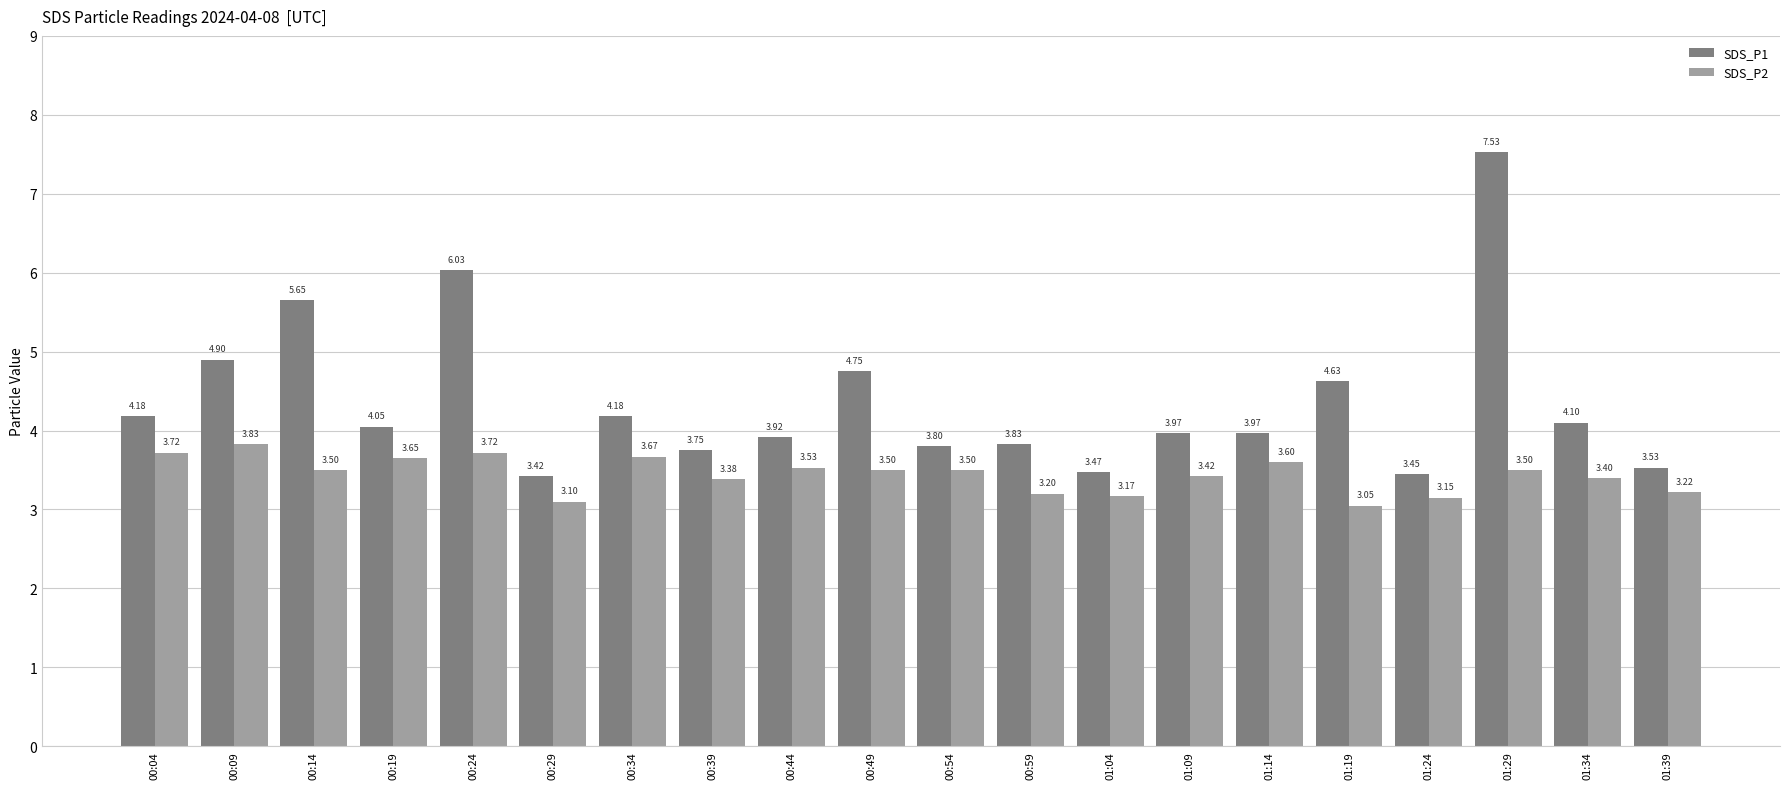

What is the label of the 15th bar from the right?

00:29